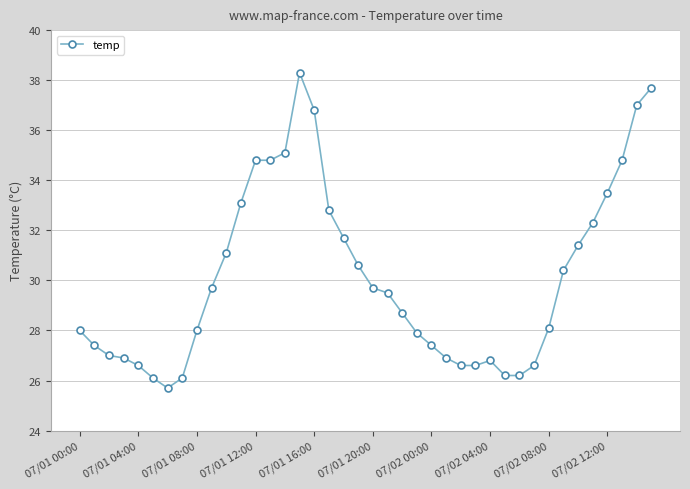

What is the sum of all values?

1204.9